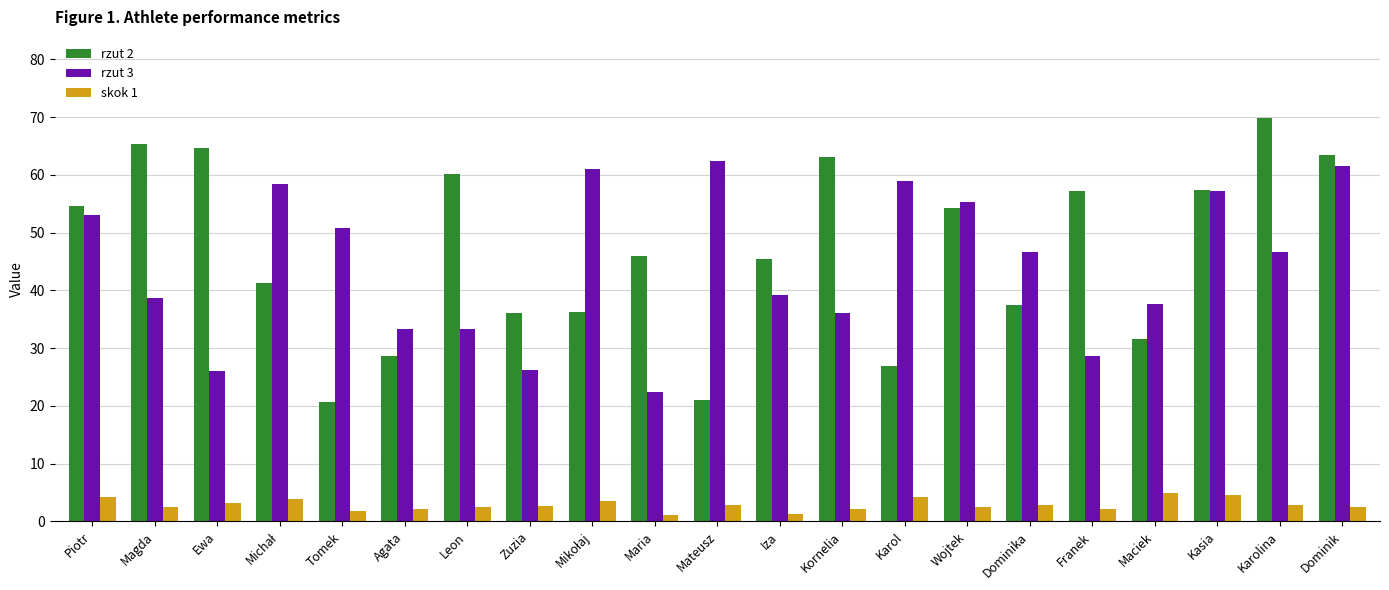

Which series has the largest total across all categories?

rzut 2